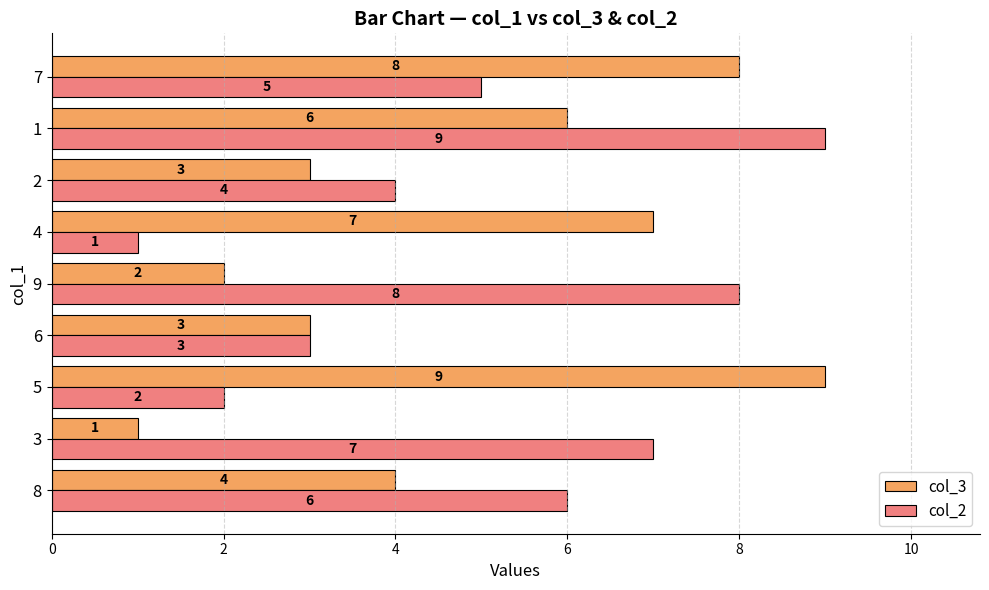

Which series changed the most between 5 and 1?

col_2